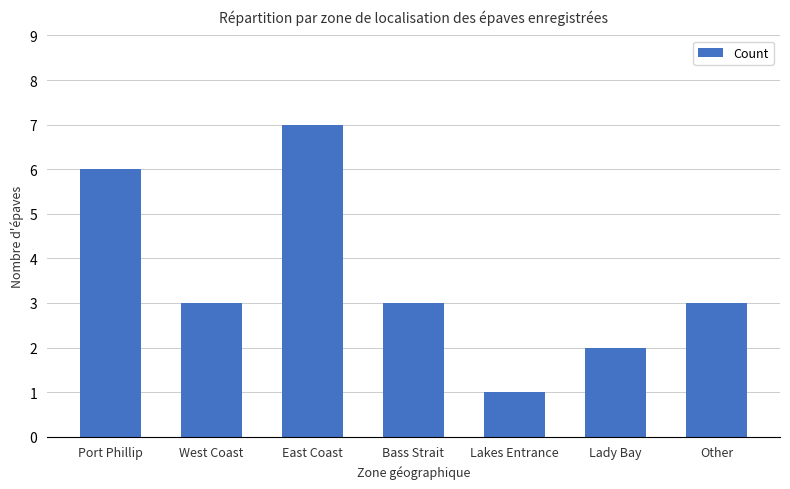

What is the smallest value displayed?

1